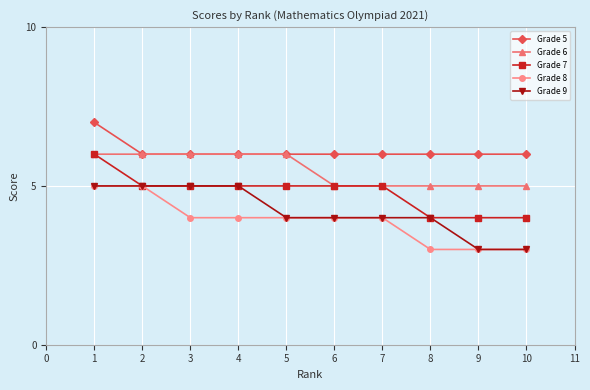

What is the smallest value displayed?

3